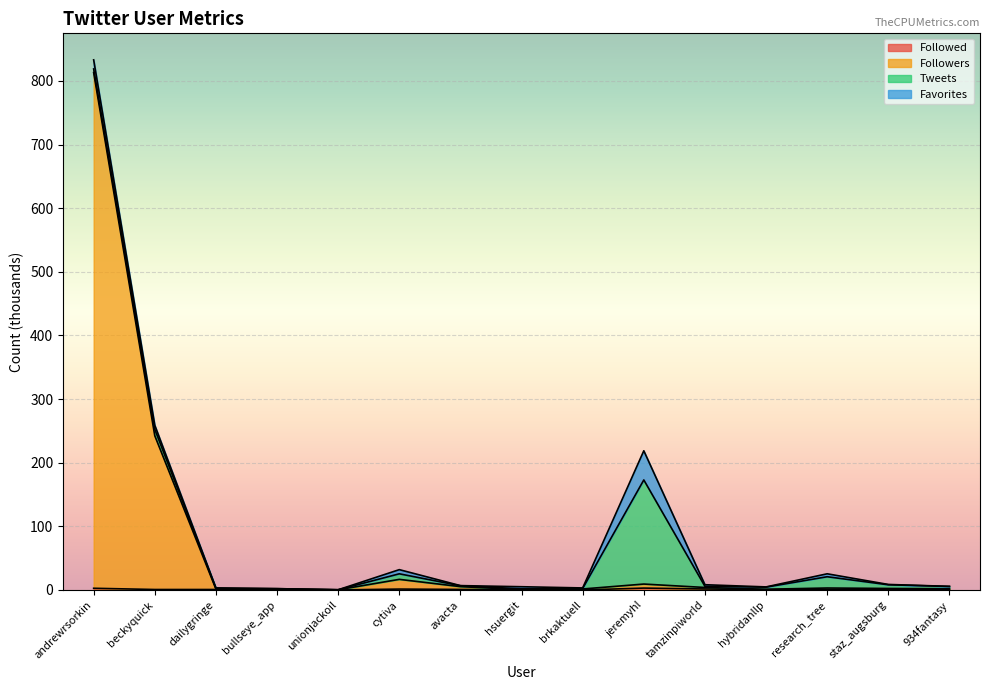

What is the difference between the Followers values at research_tree and beckyquick?

239.3